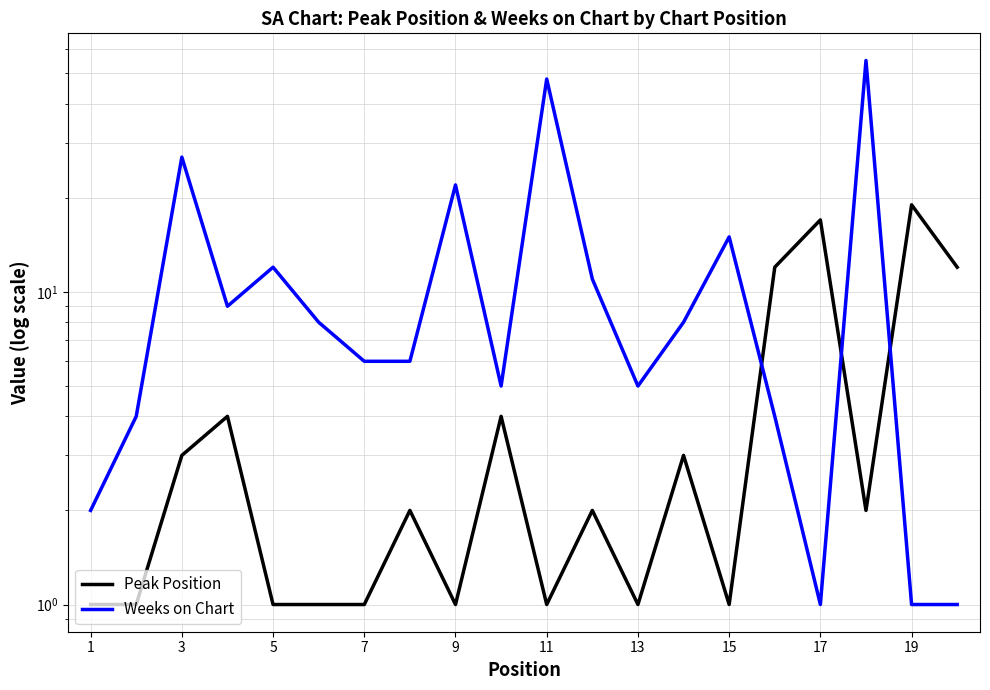

How many times do Weeks on Chart and Peak Position cross each other?

3